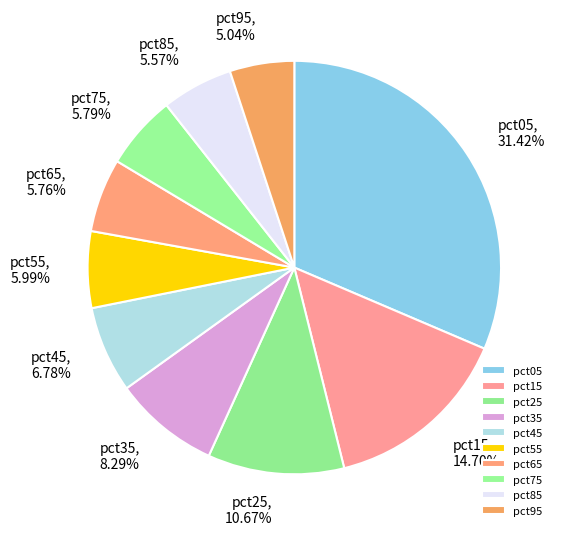

To the nearest percent, what percentage of the pie is pct75?

6%